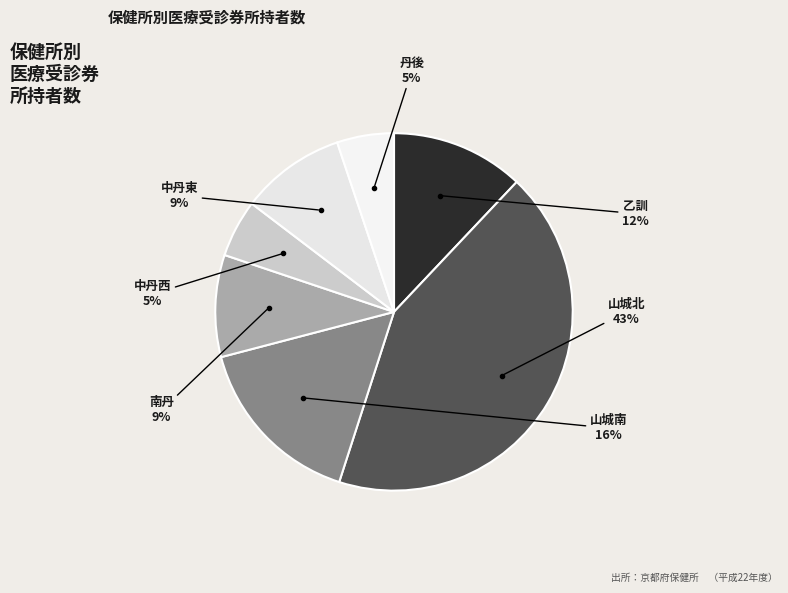

Count the number of slices in the pie.

7